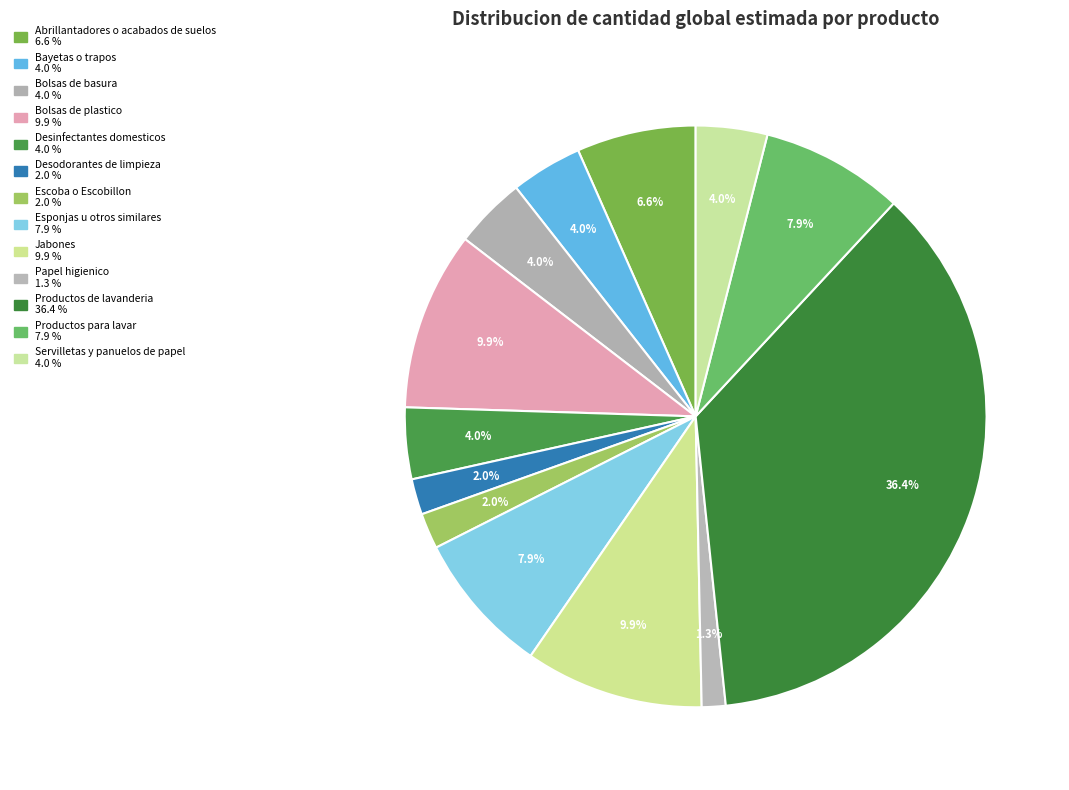

What percentage do Bolsas de plastico and Desinfectantes domesticos together represent?

13.9%